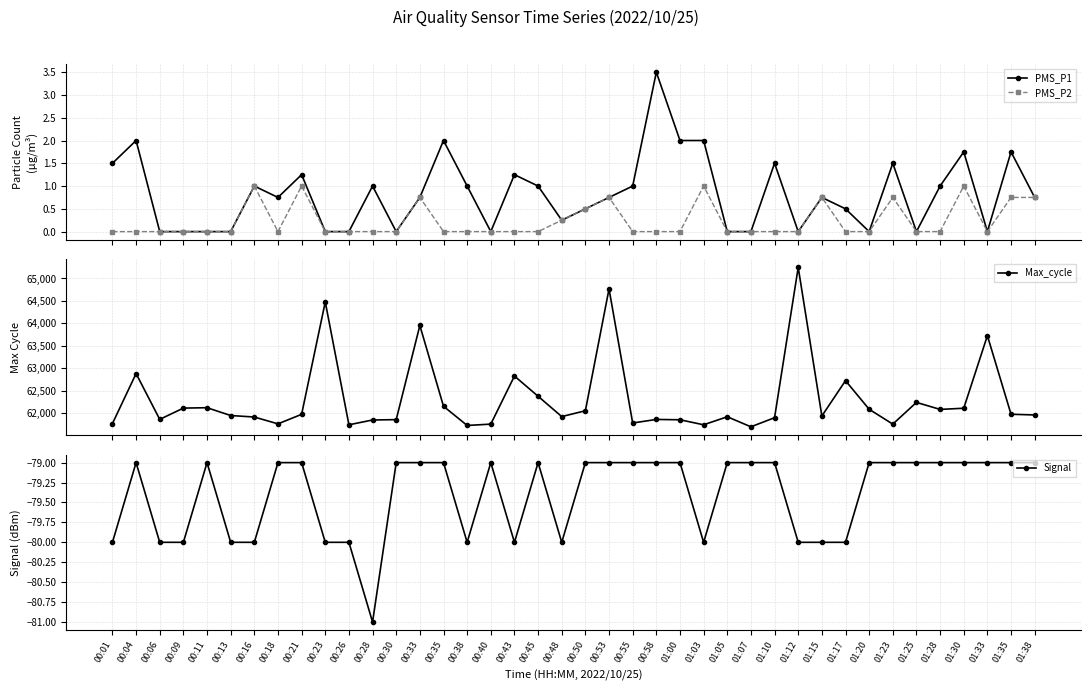

True or false: Signal and Max_cycle cross at least once.

False